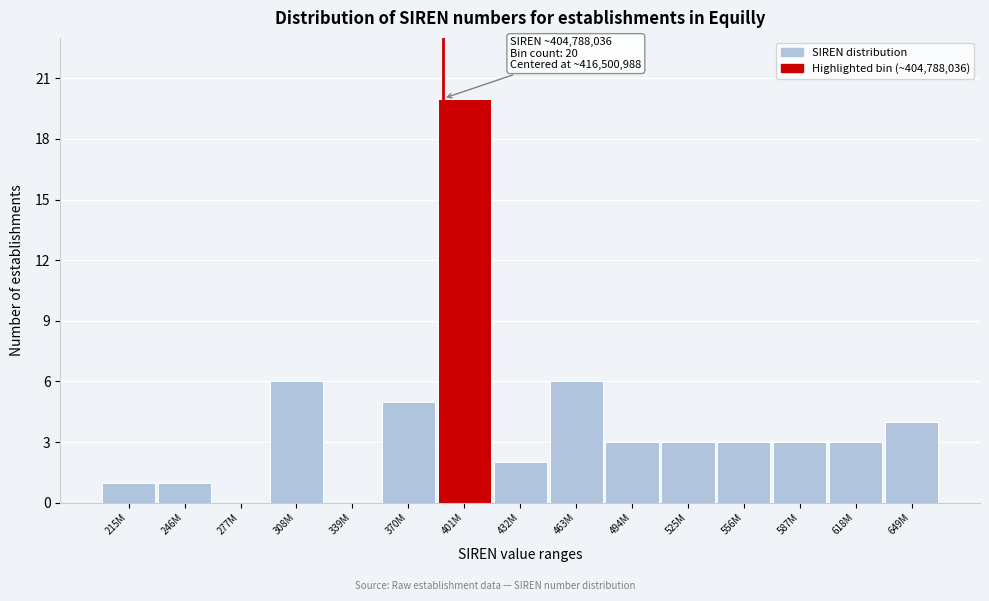

Reading left to right, list all the values displayed in this chart.

215M=1	246M=1	277M=0	308M=6	339M=0	370M=5	401M=20	432M=2	463M=6	494M=3	525M=3	556M=3	587M=3	618M=3	649M=4